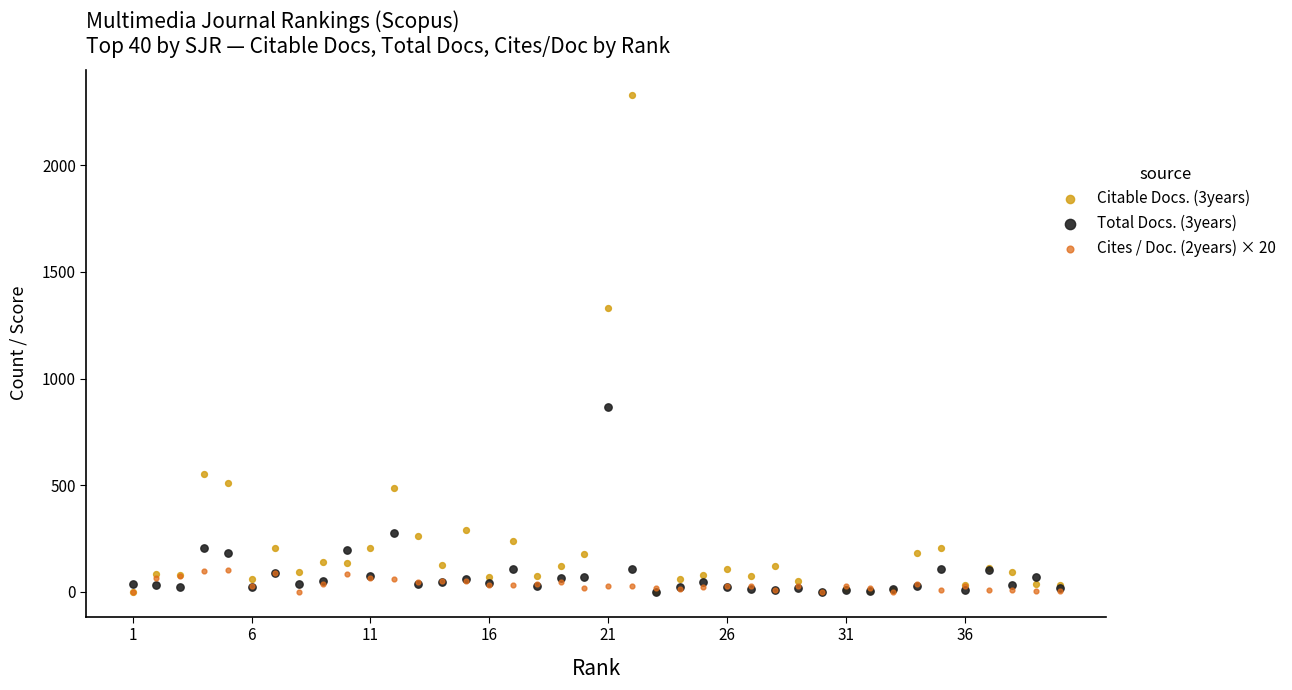

What are all the series names shown in the legend?

Citable Docs. (3years), Total Docs. (3years), Cites / Doc. (2years) × 20